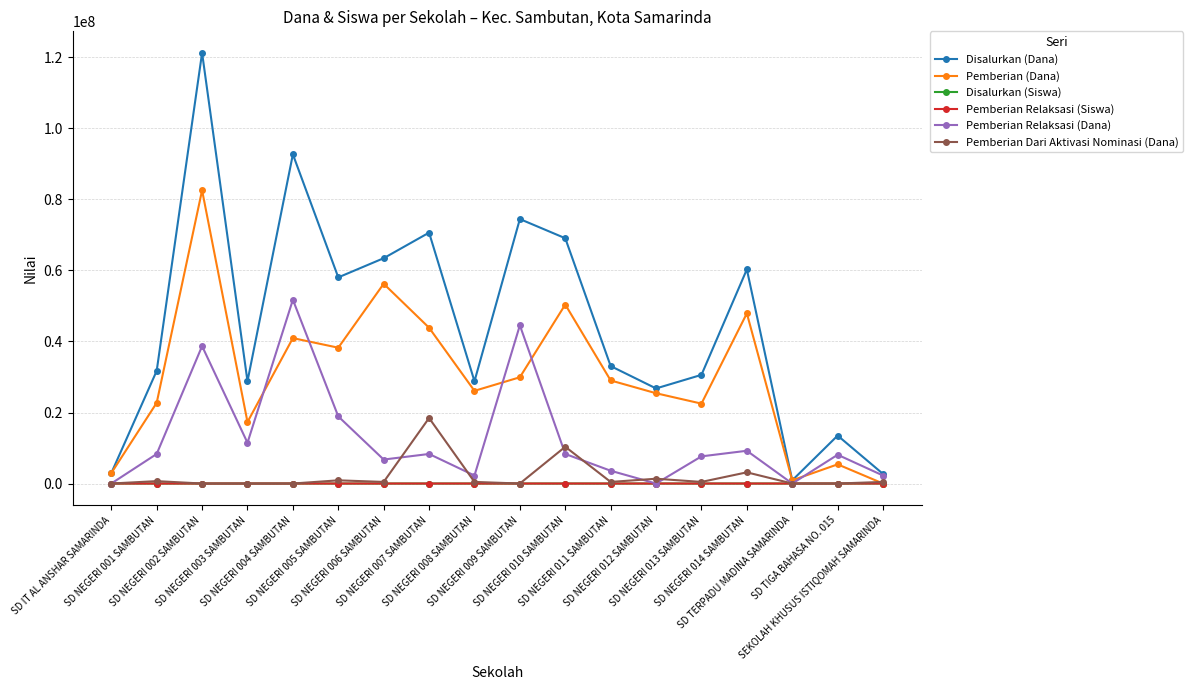

What is the total value across all series at SD NEGERI 004 SAMBUTAN?

185400371